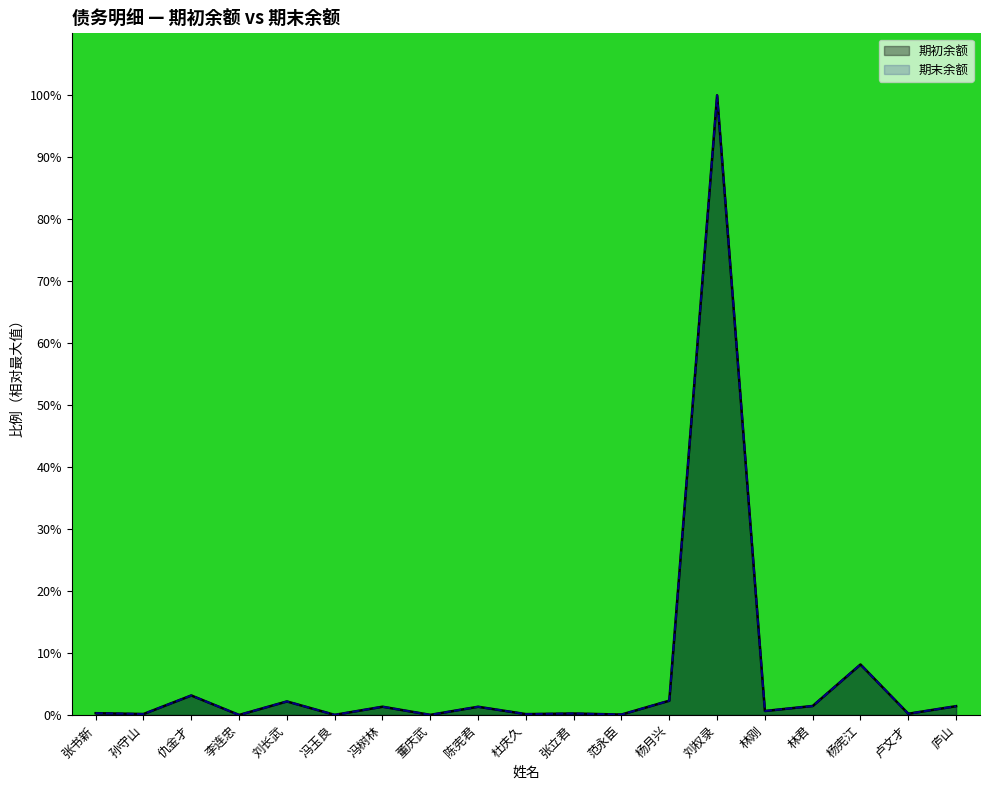

What is the label of the 13th point from the right?

冯树林